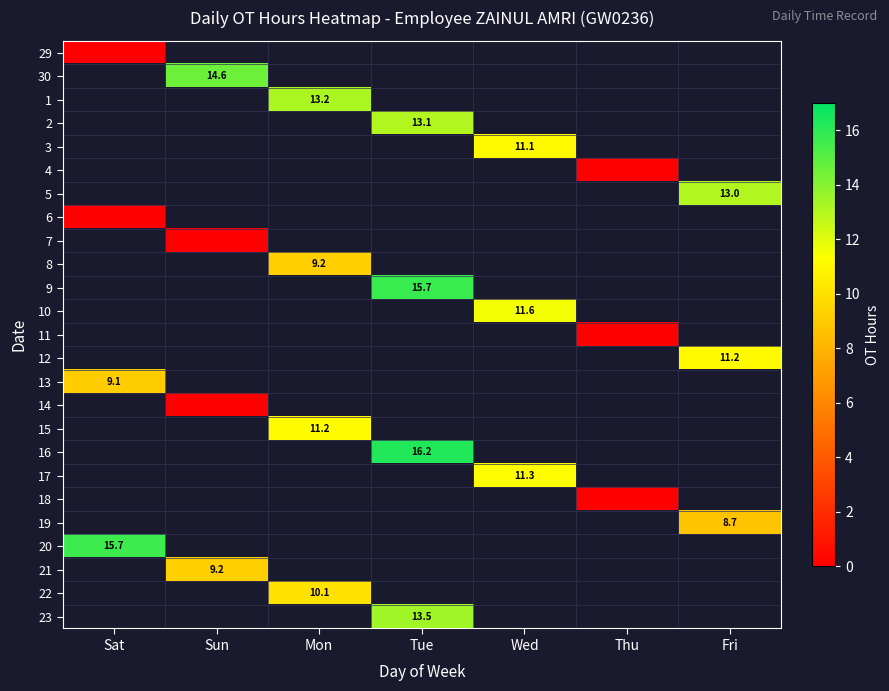

The value of 2 at Tue is 13.1. True or false?

True